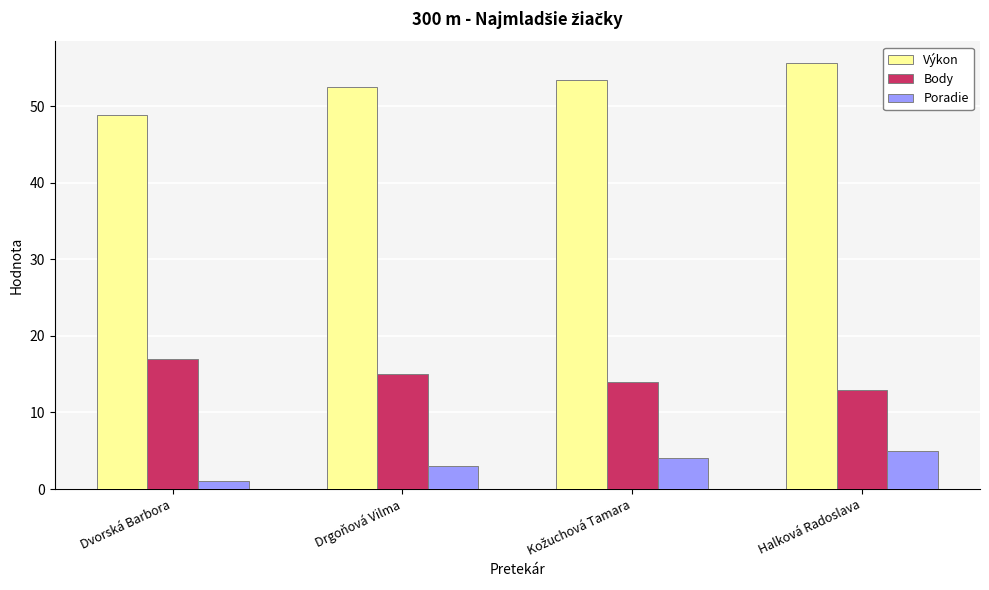

What is the value of the Výkon bar at the 3rd from the left?

53.4